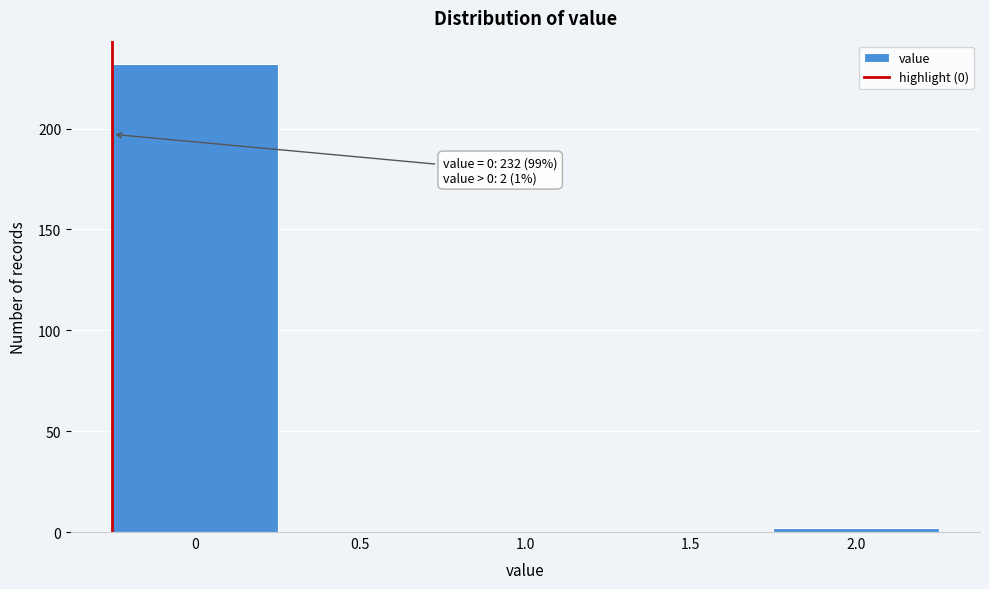

Reading right to left, extract all data points from this chart.

2.0=2	1.5=0	1.0=0	0.5=0	0=232